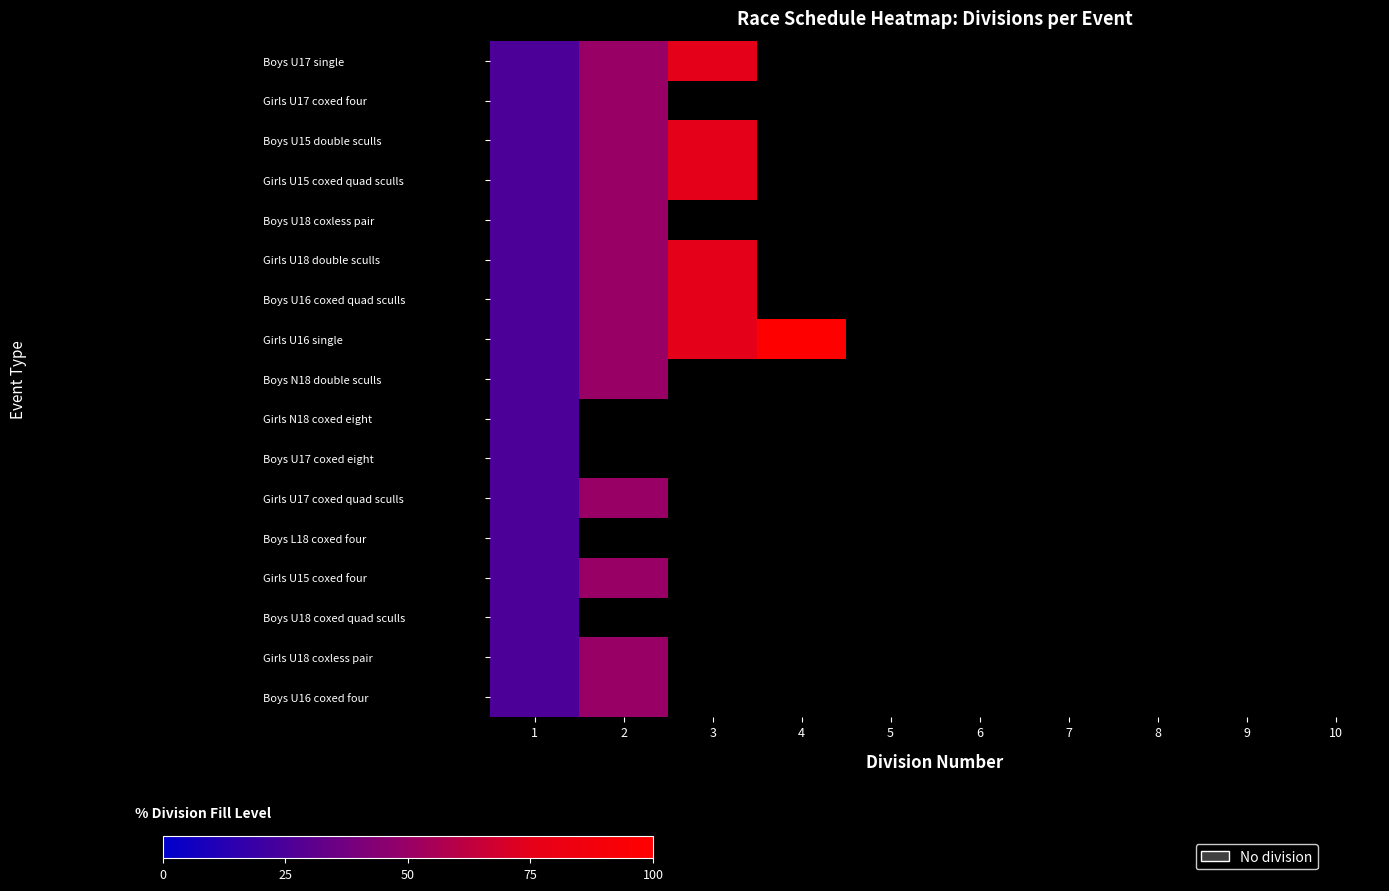

List the series in order of their peak value, lowest first.

Girls N18 coxed eight, Boys U17 coxed eight, Boys L18 coxed four, Boys U18 coxed quad sculls, Girls U17 coxed four, Boys U18 coxless pair, Boys N18 double sculls, Girls U17 coxed quad sculls, Girls U15 coxed four, Girls U18 coxless pair, Boys U16 coxed four, Boys U17 single, Boys U15 double sculls, Girls U15 coxed quad sculls, Girls U18 double sculls, Boys U16 coxed quad sculls, Girls U16 single